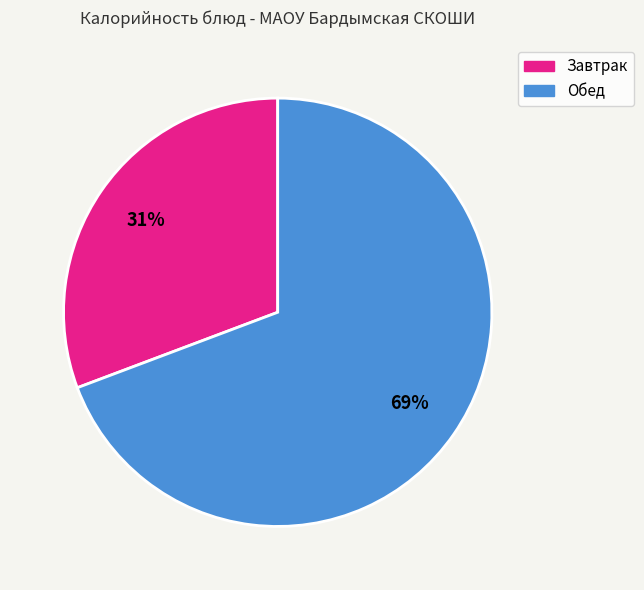

To the nearest percent, what is the average slice percentage?

50%